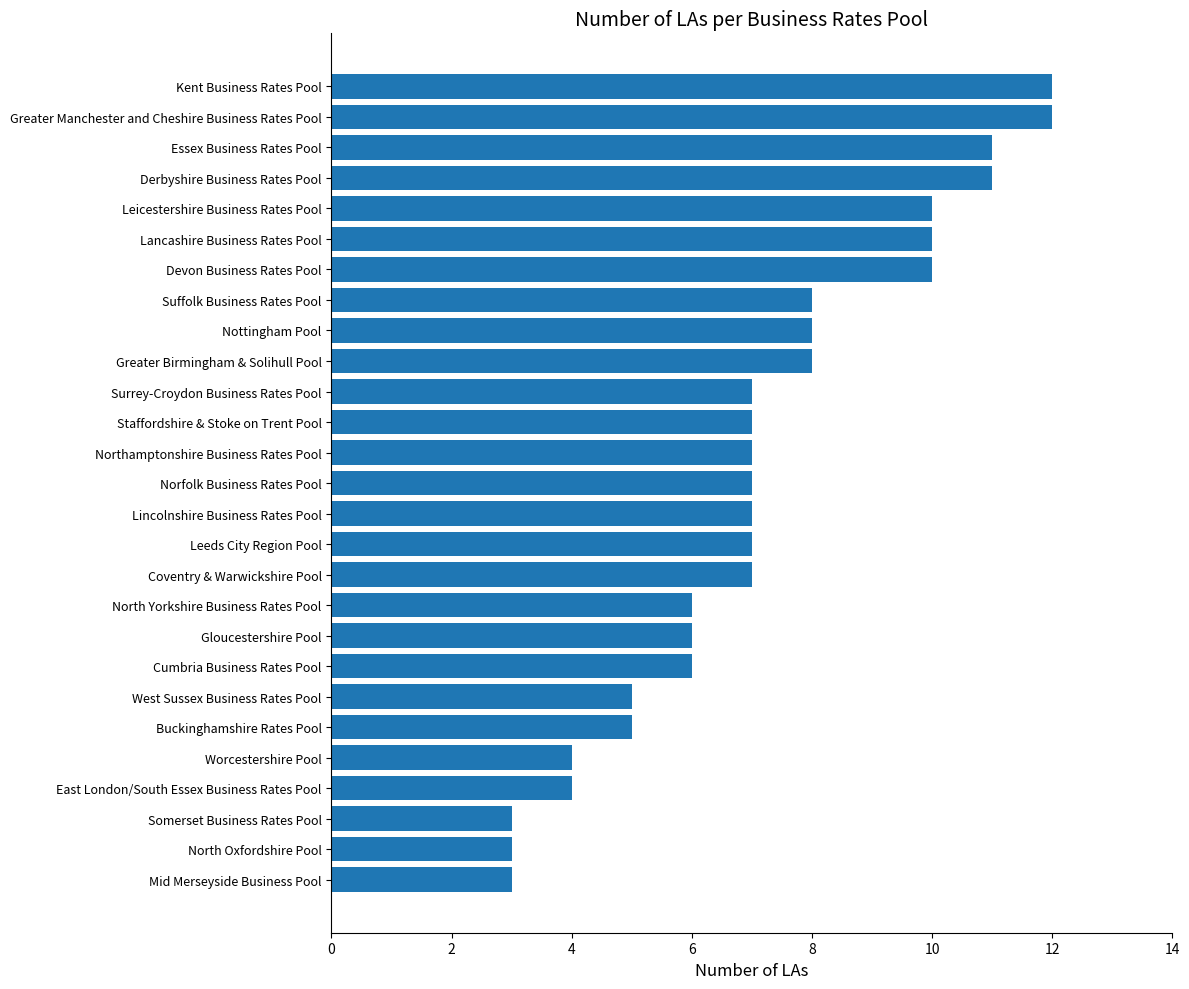

What is the difference between the values at Northamptonshire Business Rates Pool and Leicestershire Business Rates Pool?

3